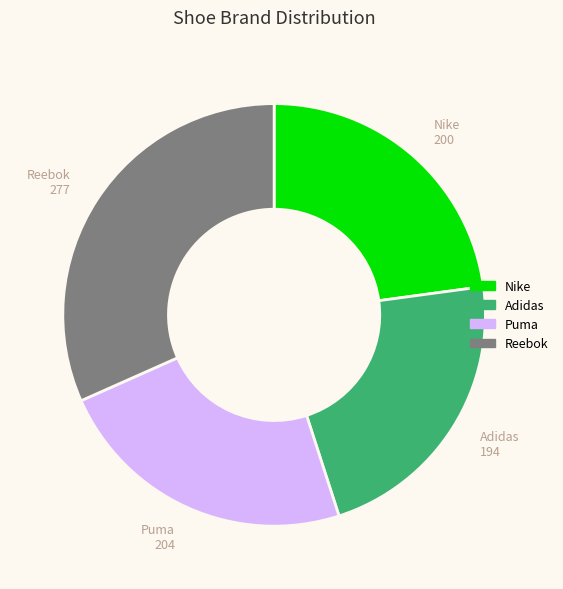

Which has a higher value, Adidas or Puma?

Puma